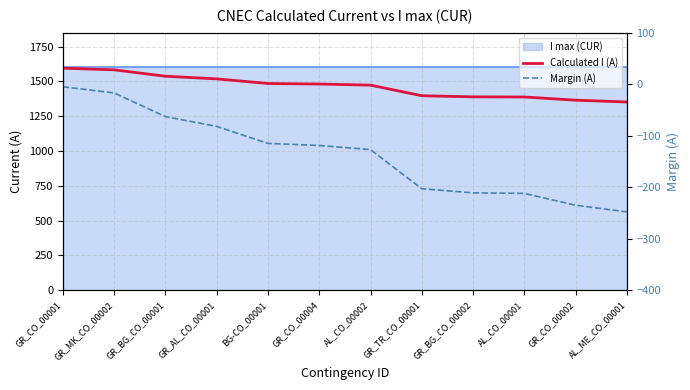

At which label is Calculated I (A) closest to 1473?

AL_CO_00002